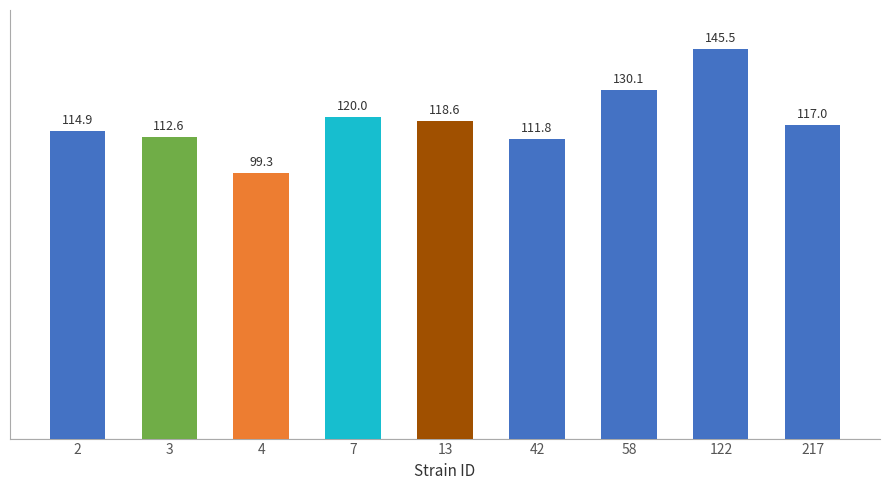

What value does the data have at 58?

130.1